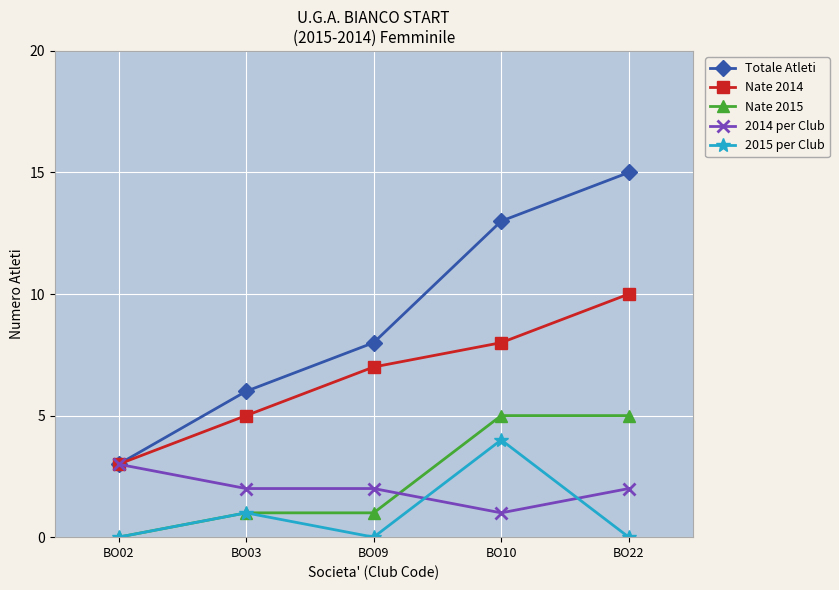

The value of 2015 per Club at BO22 is 0. True or false?

True